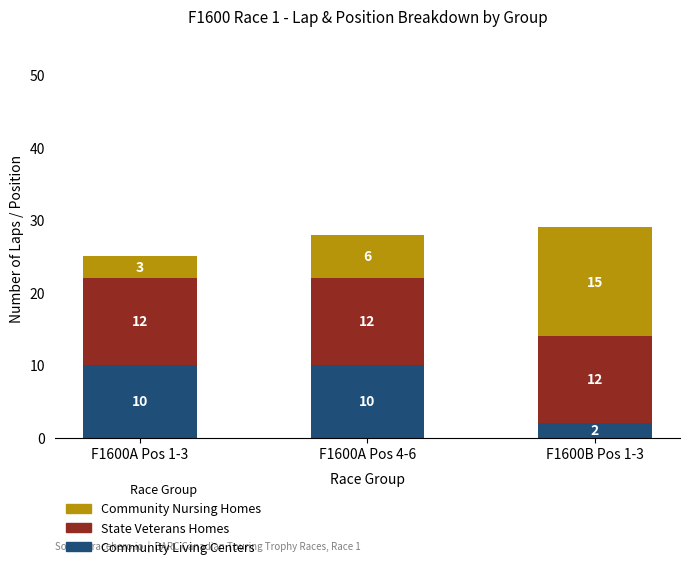

How many values in the Community Living Centers series are below 10?

1